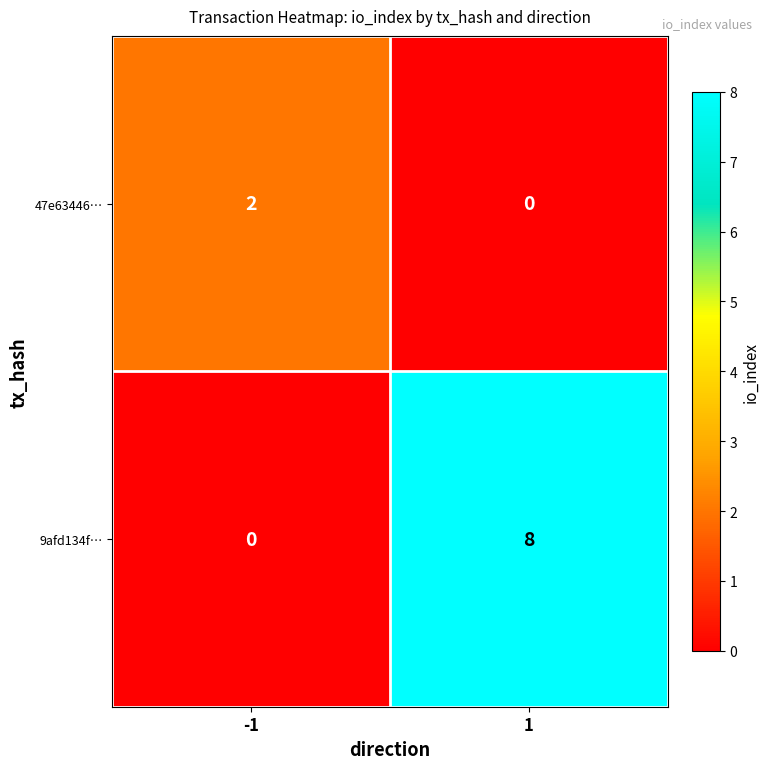

What is the difference between the 9afd134f… values at -1 and 1?

8